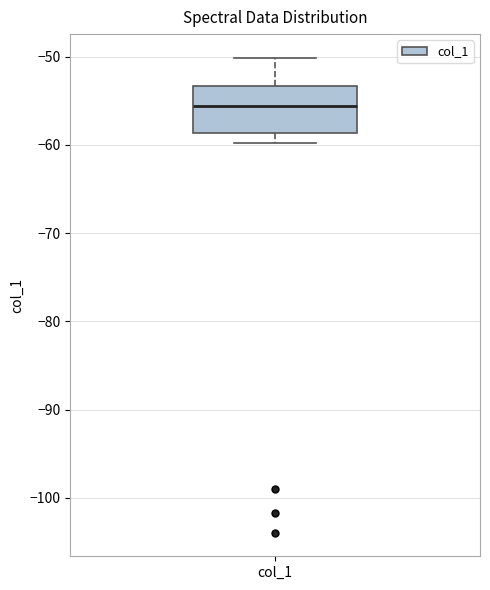

Read this box plot against the y-axis: the position of the median line, the range covered by the box, and the ends of both whiskers. The values are not printed on the chart, so give them approximately, as read against the axis.

median -56, box -59 to -53, whiskers -60 to -50